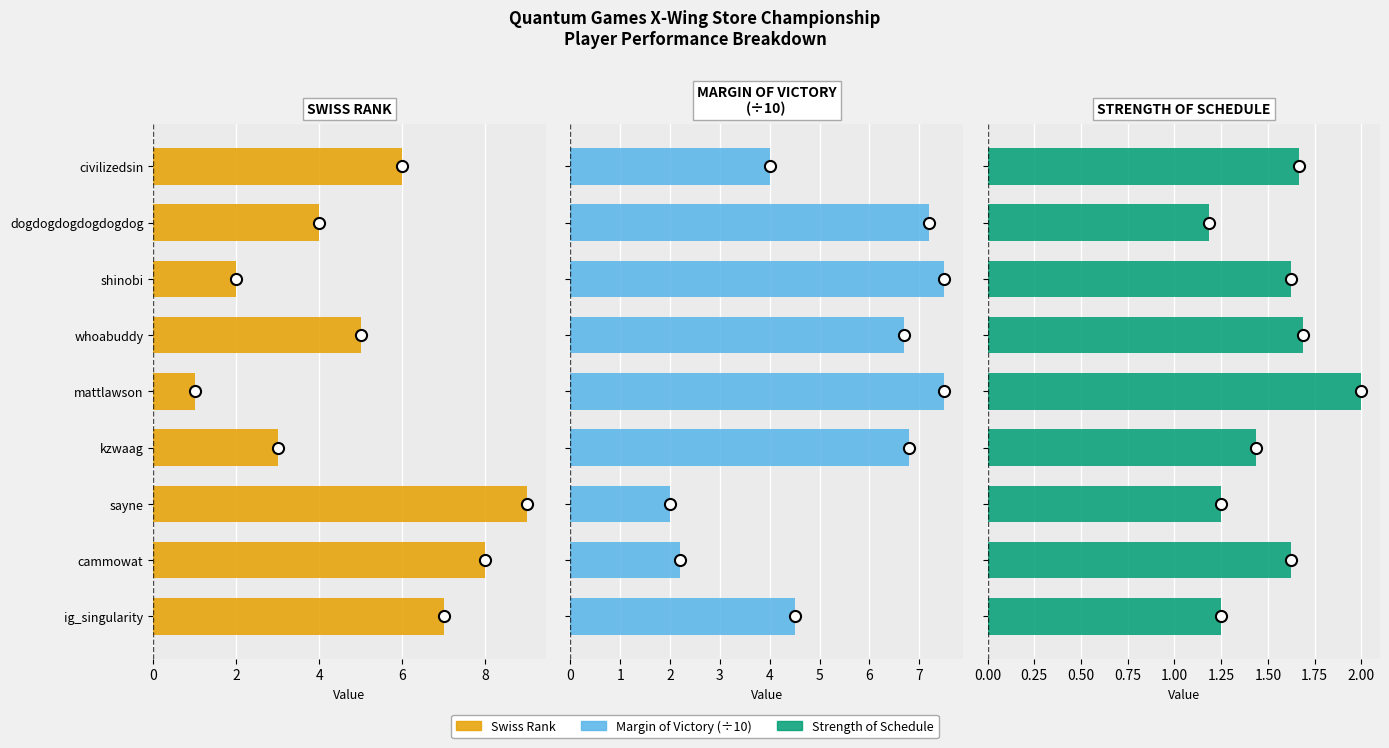

What is the minimum value shown in the chart?

1.0